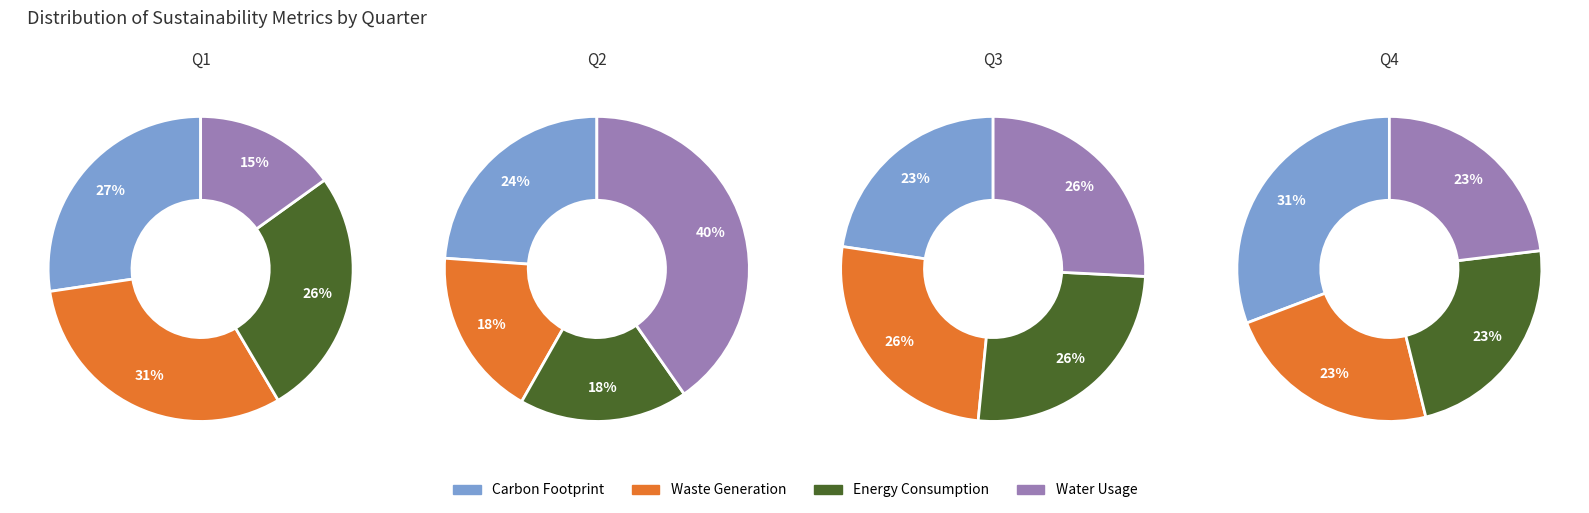

Does any single category account for the majority?

No